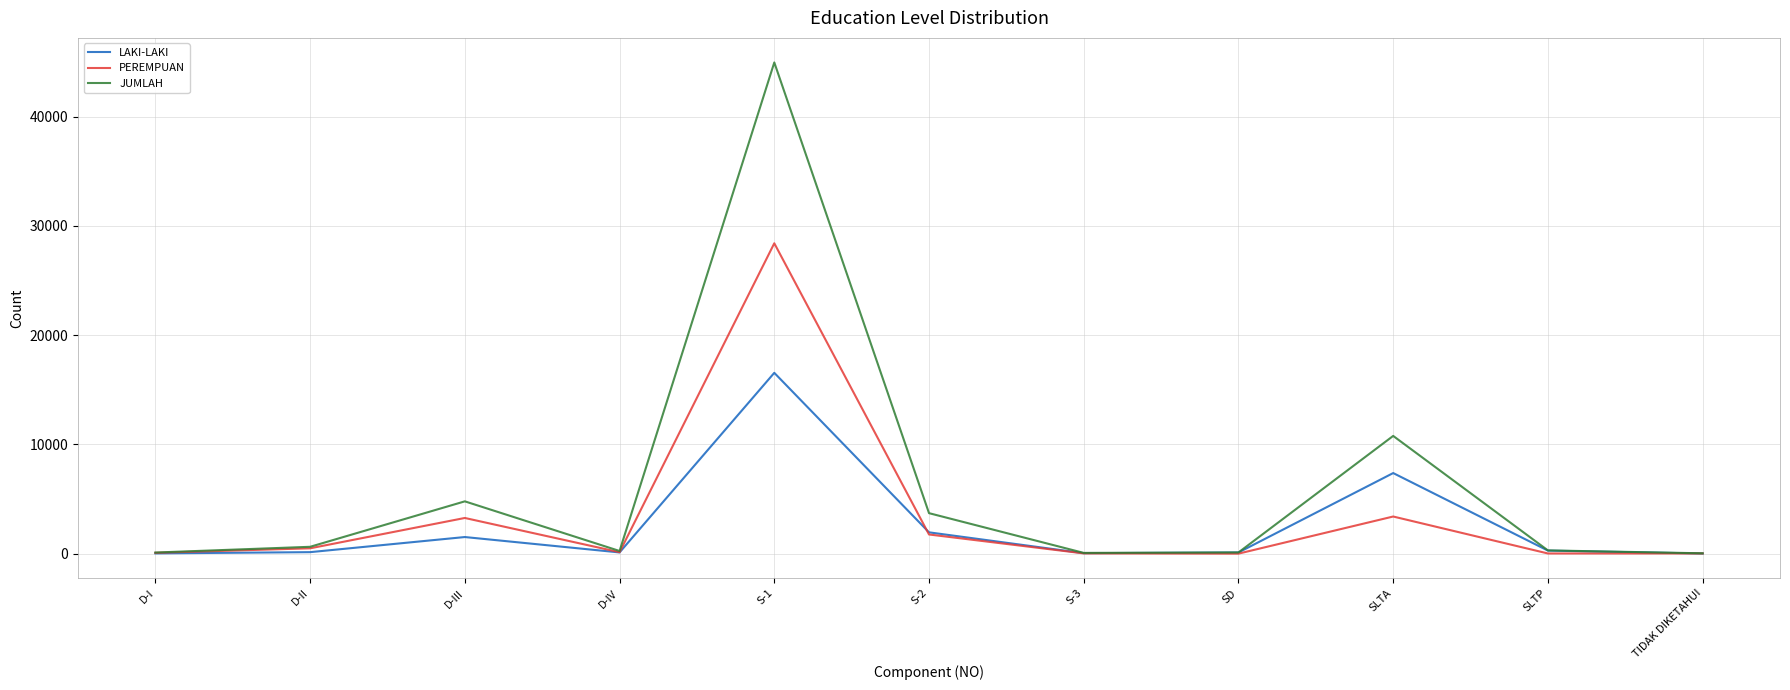

At which label is JUMLAH closest to 22489?

SLTA